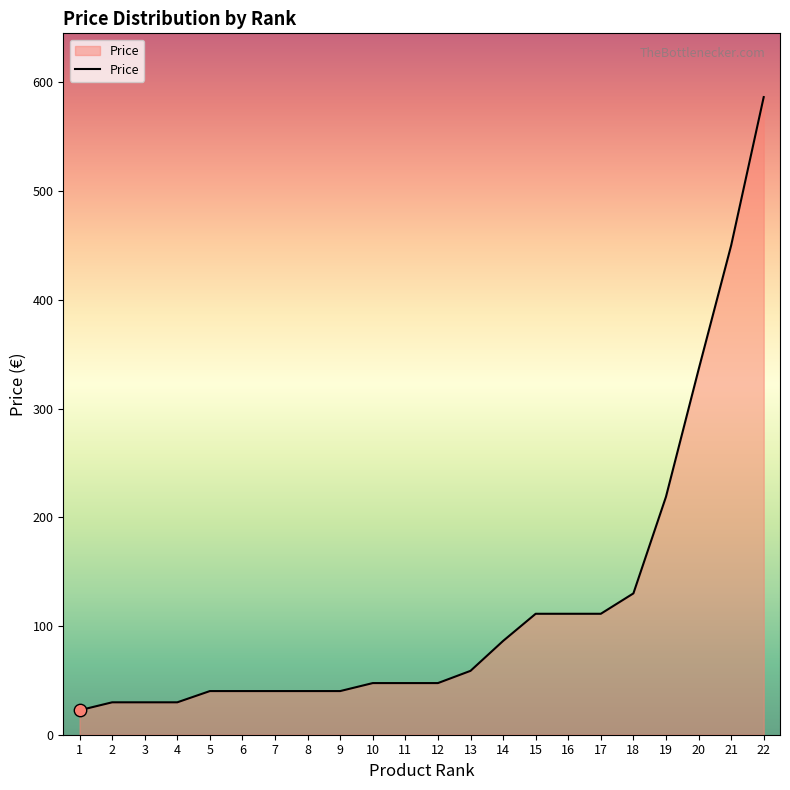

What is the change in value from 1 to 11?

+25.0